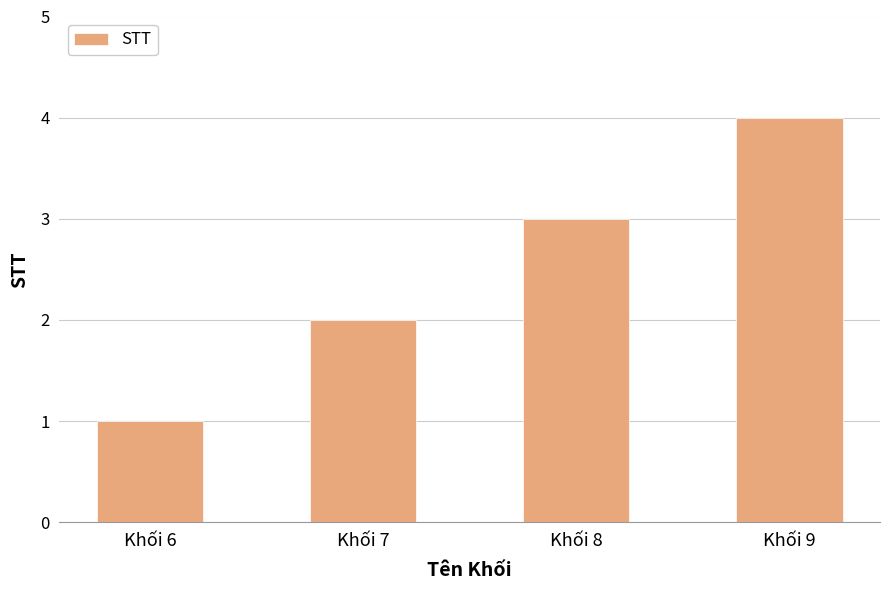

What is the ratio of the value at Khối 7 to the value at Khối 9?

0.5